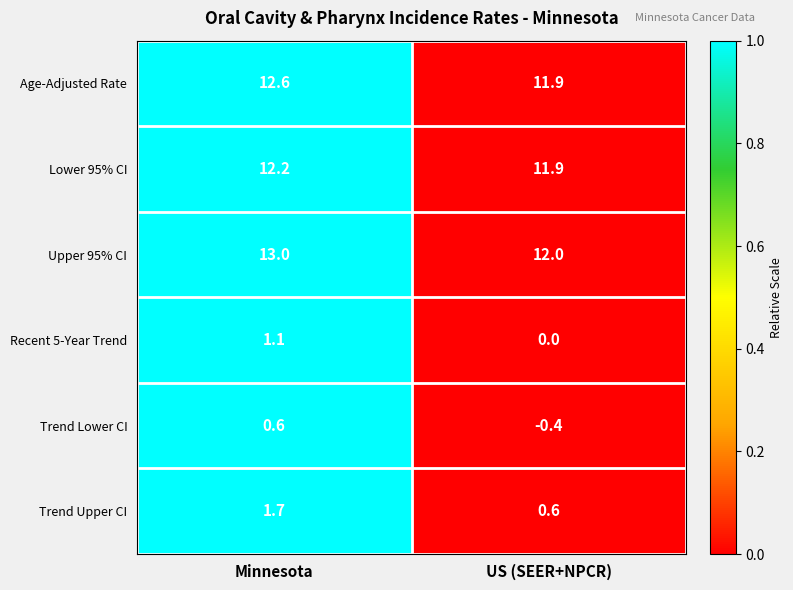

Read the Upper 95% CI value at Minnesota.

13.0